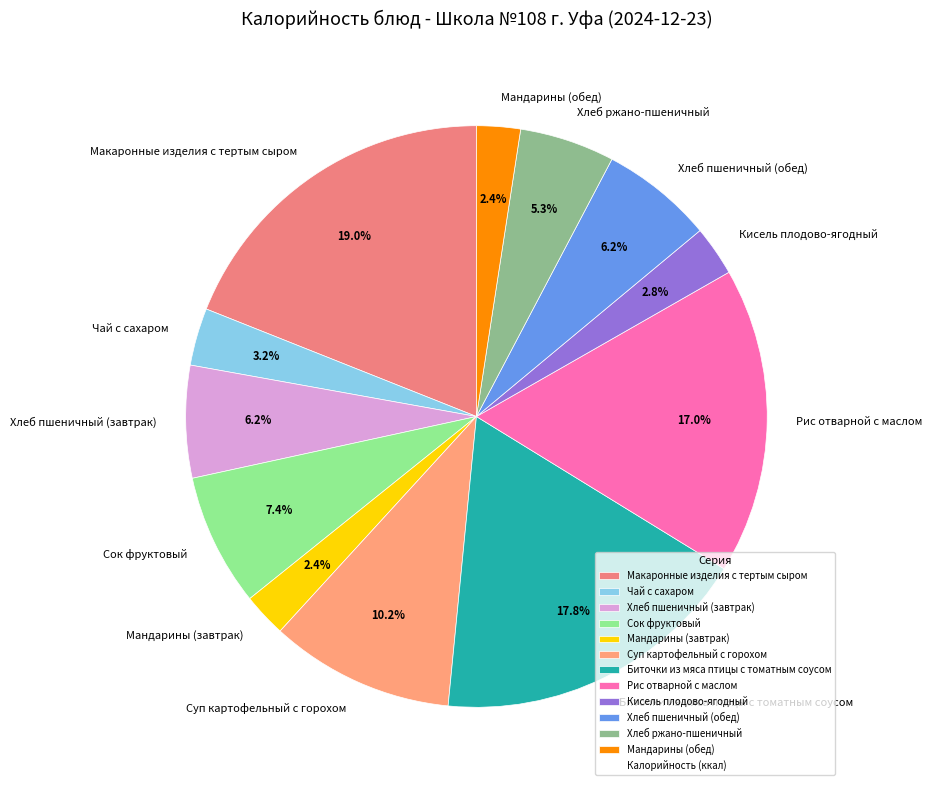

Count the number of slices in the pie.

12